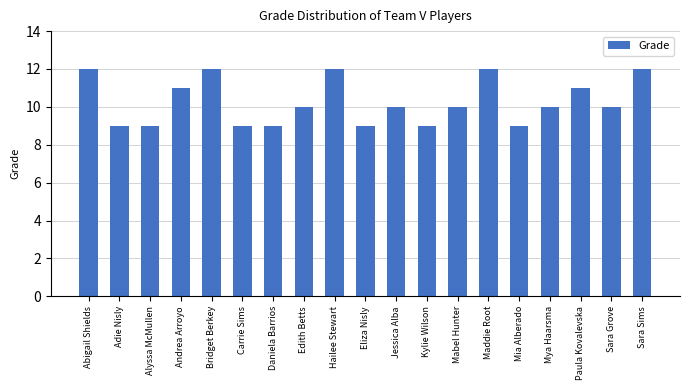

What is the difference between the second highest and second lowest values?

3